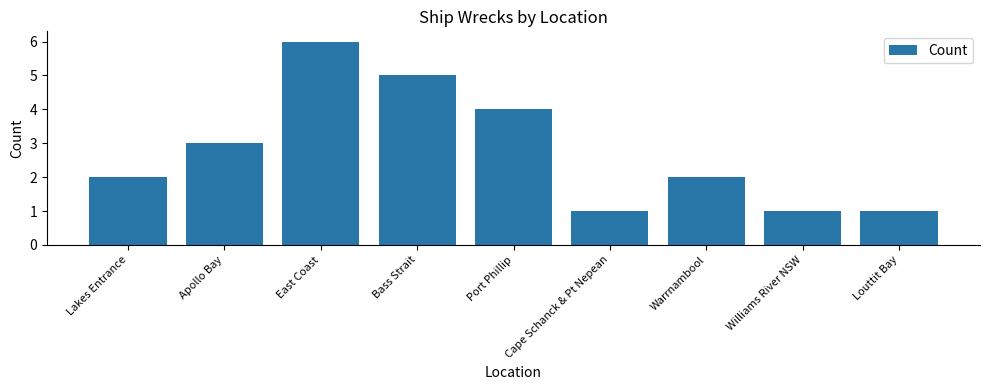

What is the difference between the second highest and second lowest values?

4